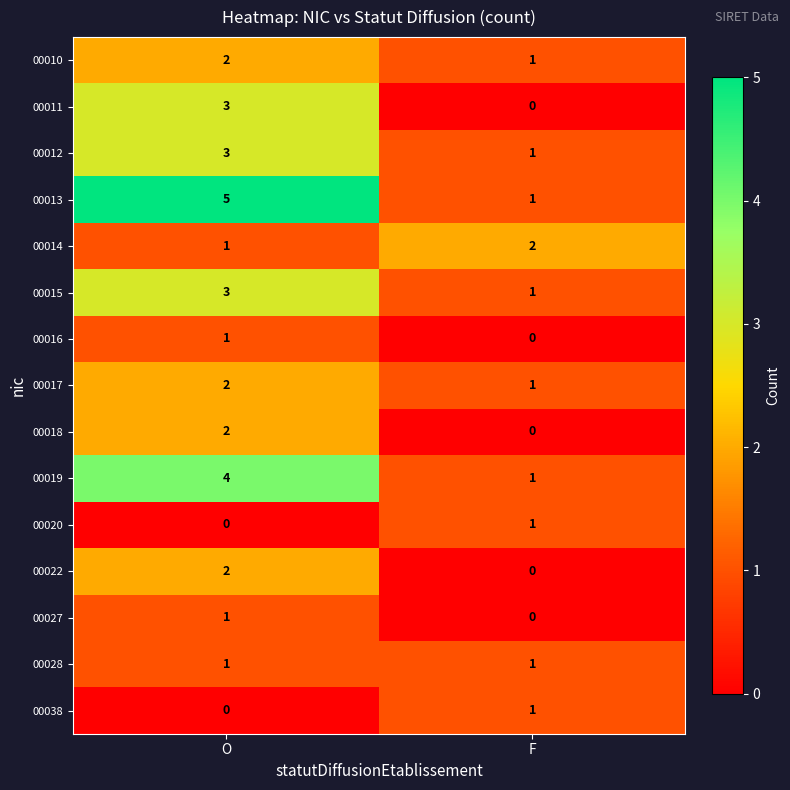

True or false: 00022 has a value of 2 at O.

True